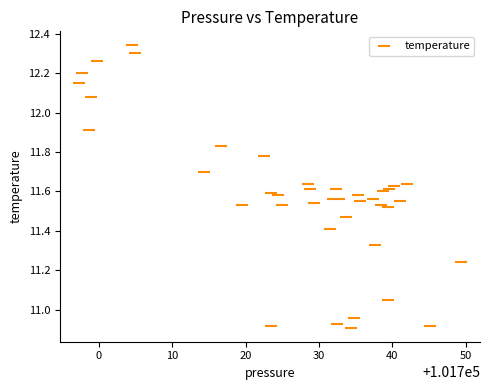

What is the range of Y values (max minus min)?

1.4